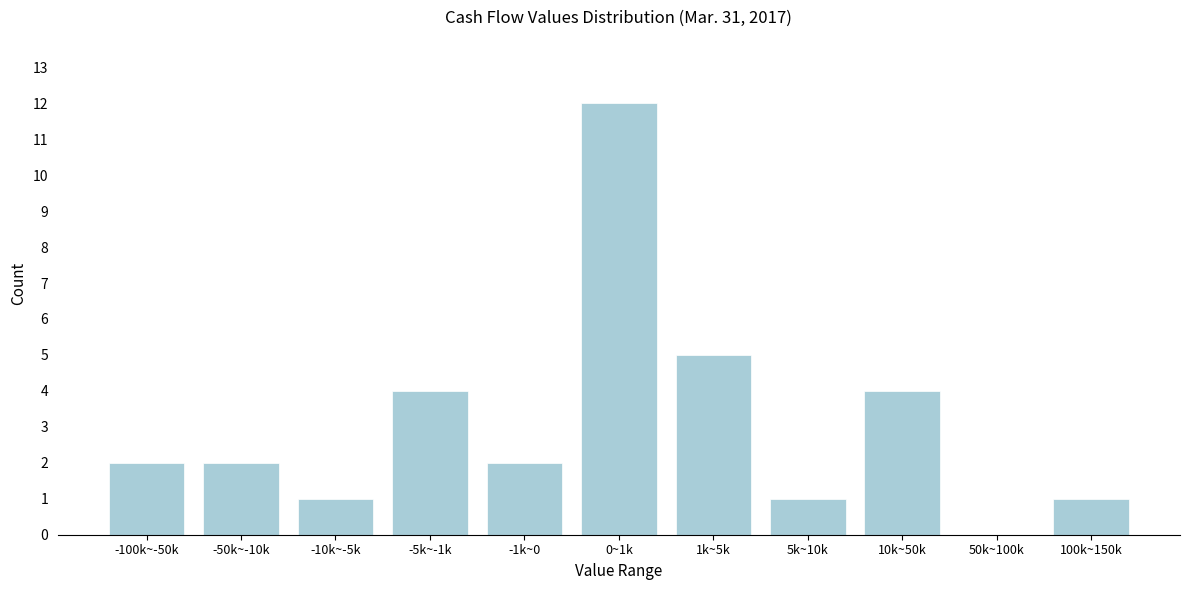

Reading left to right, transcribe all the data shown in this chart.

-100k~-50k=2	-50k~-10k=2	-10k~-5k=1	-5k~-1k=4	-1k~0=2	0~1k=12	1k~5k=5	5k~10k=1	10k~50k=4	50k~100k=0	100k~150k=1